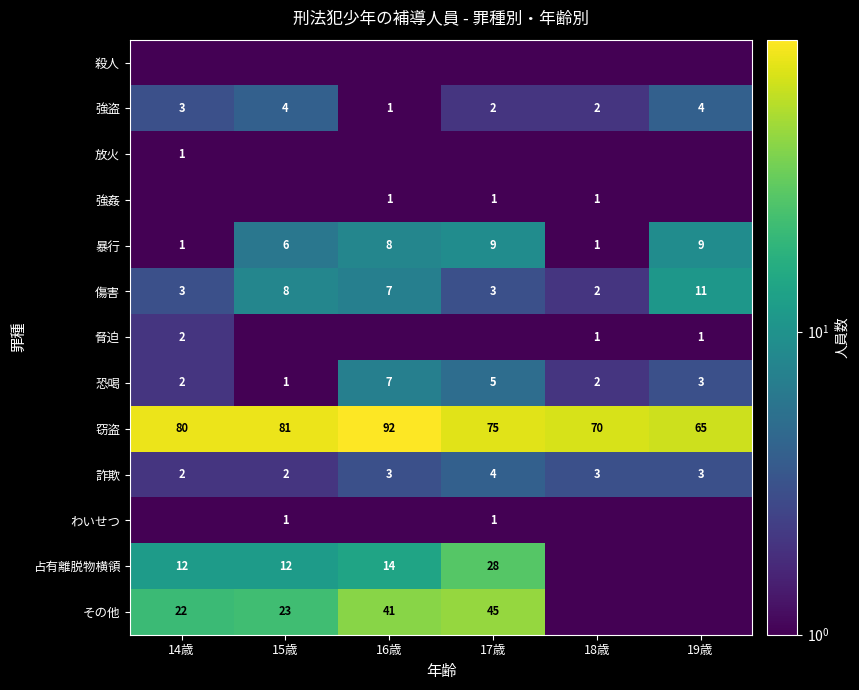

Is the value of 詐欺 at 17歳 greater than the value of 窃盗 at 14歳?

No